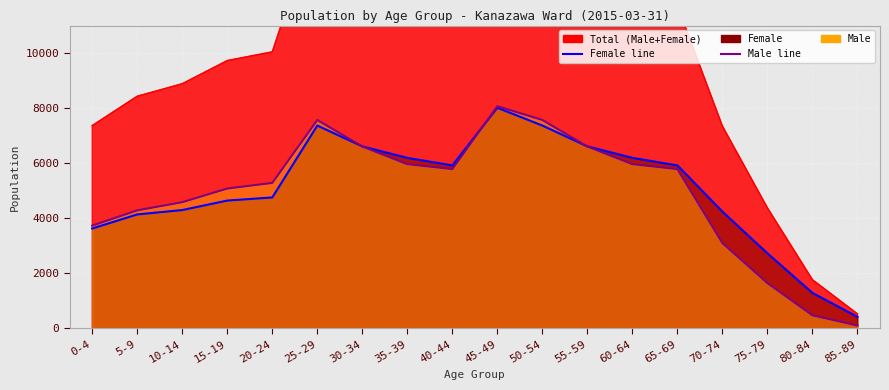

What value does the Female series have at 65-69?

5921